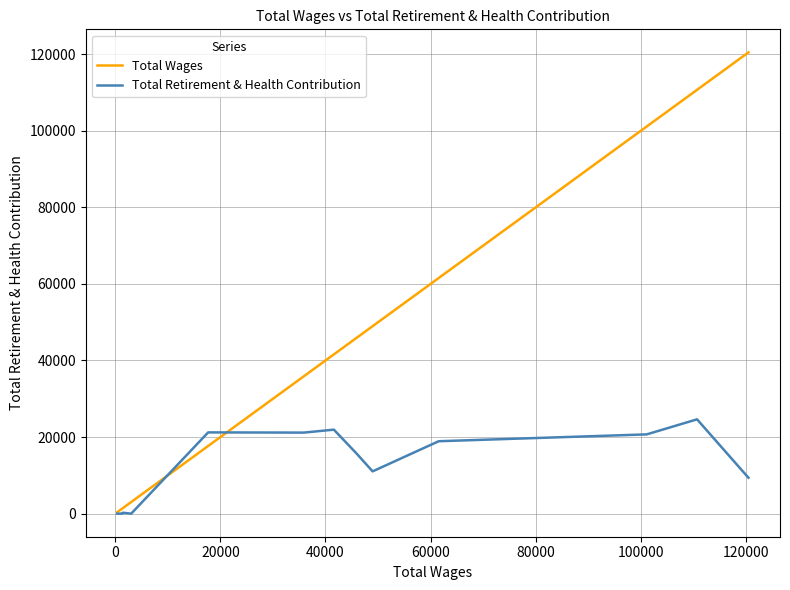

Count the number of data series in this chart.

2